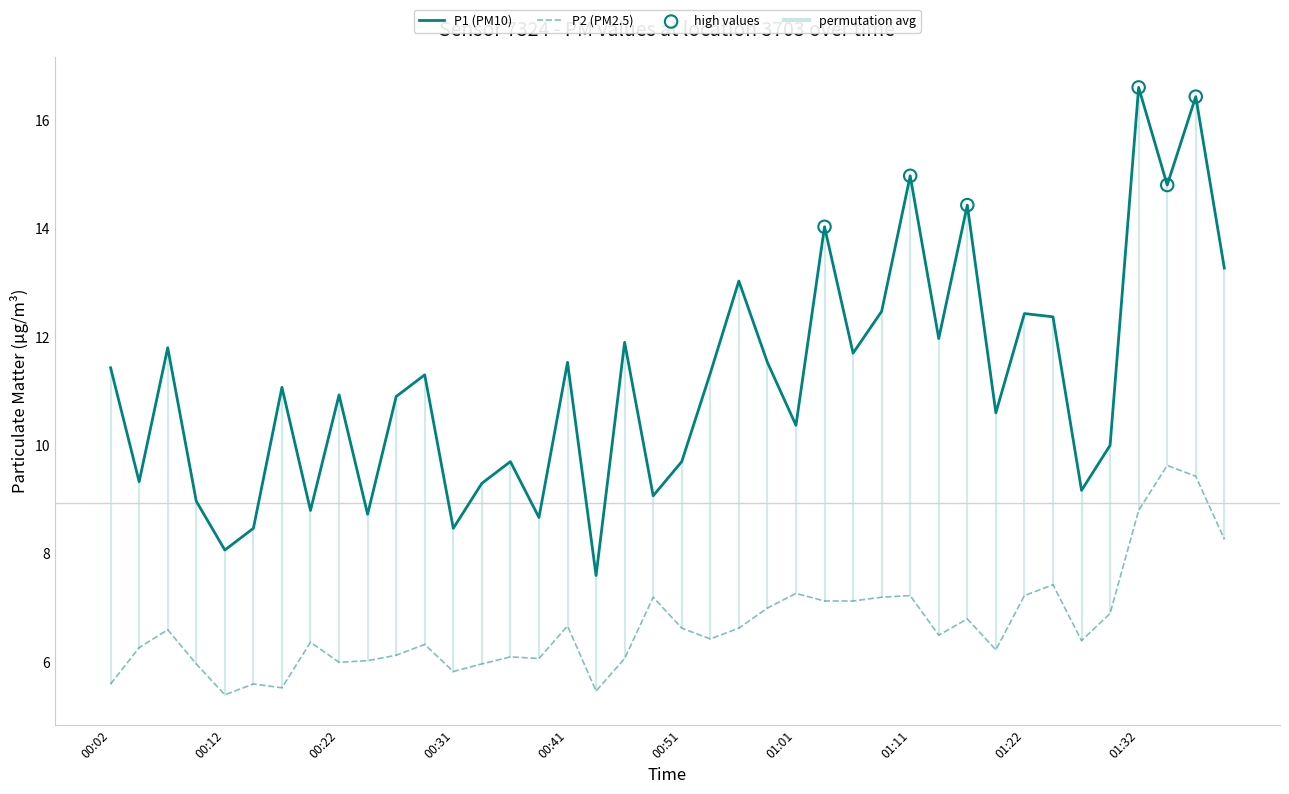

Which series has the largest total across all categories?

P1 (PM10)